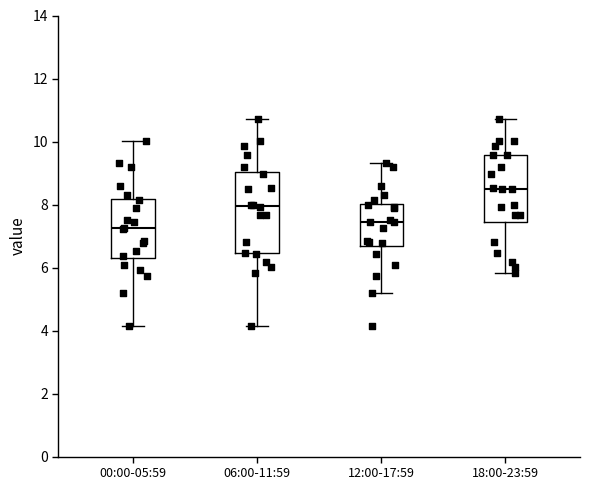

Comparing the boxes themselves (not the whiskers), which one is the tallest?

06:00-11:59